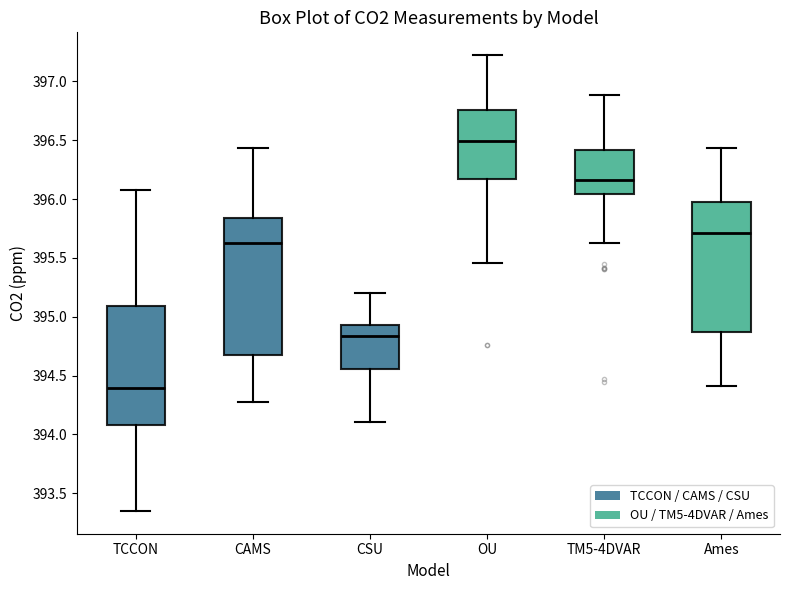

Where does the lower whisker of the box for OU end on the y-axis? The values are not printed on the chart, so give them approximately, as read against the axis.

395.45